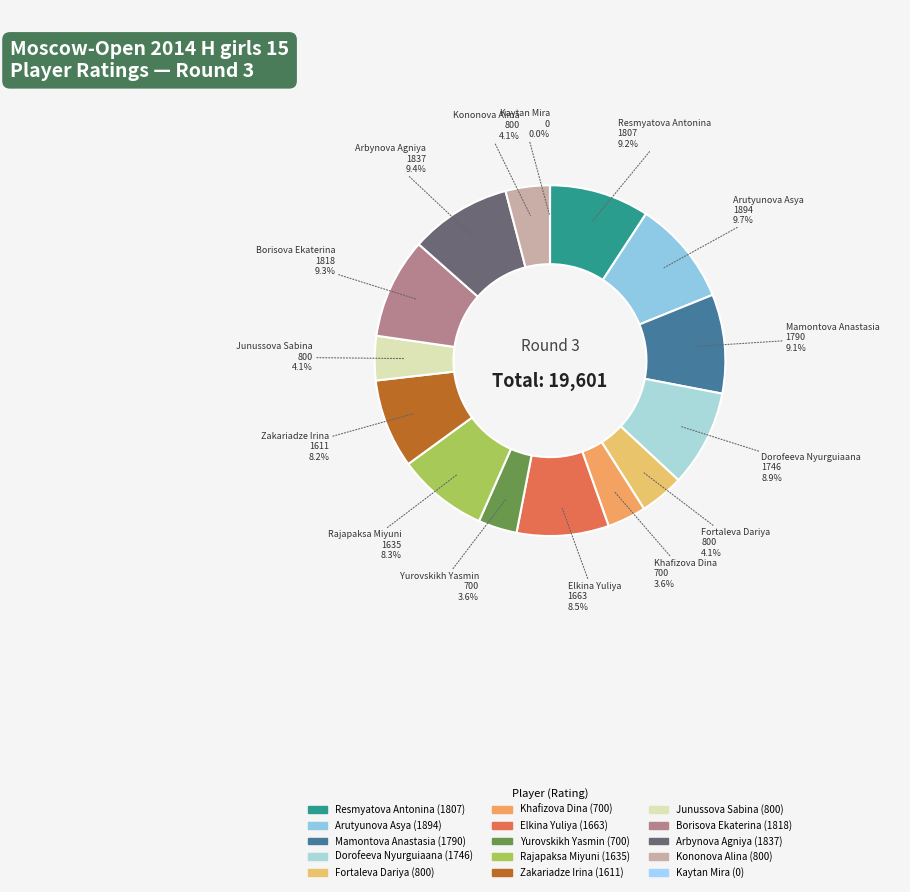

To the nearest percent, what portion does Dorofeeva Nyurguiaana
1746 represent?

9%